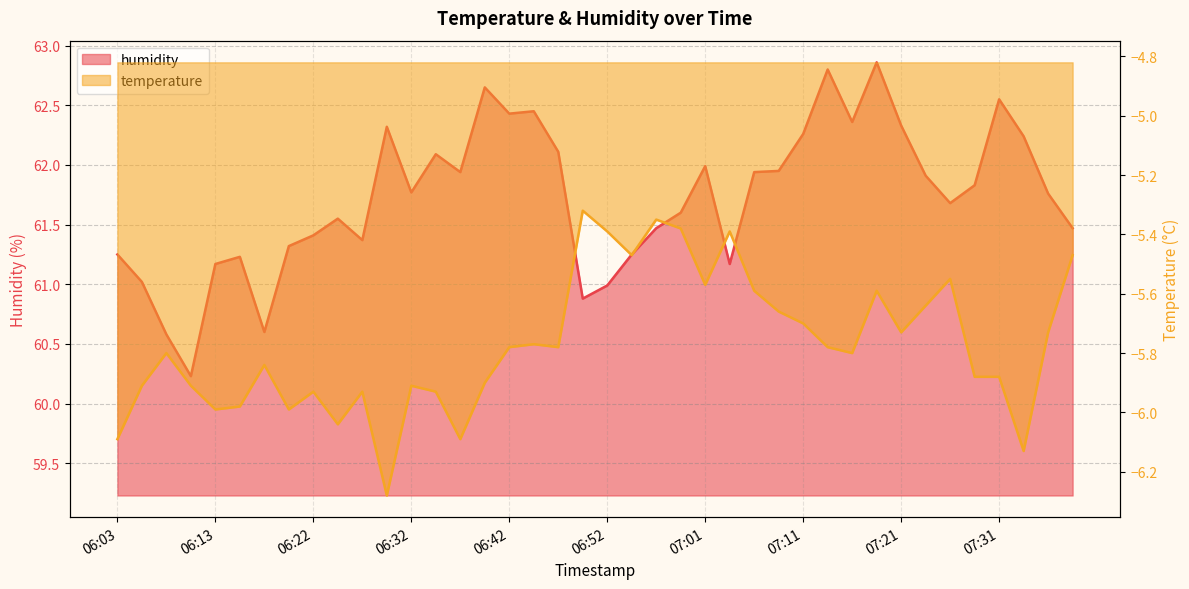

True or false: temperature has a value of -5.5 at 07:38.

True